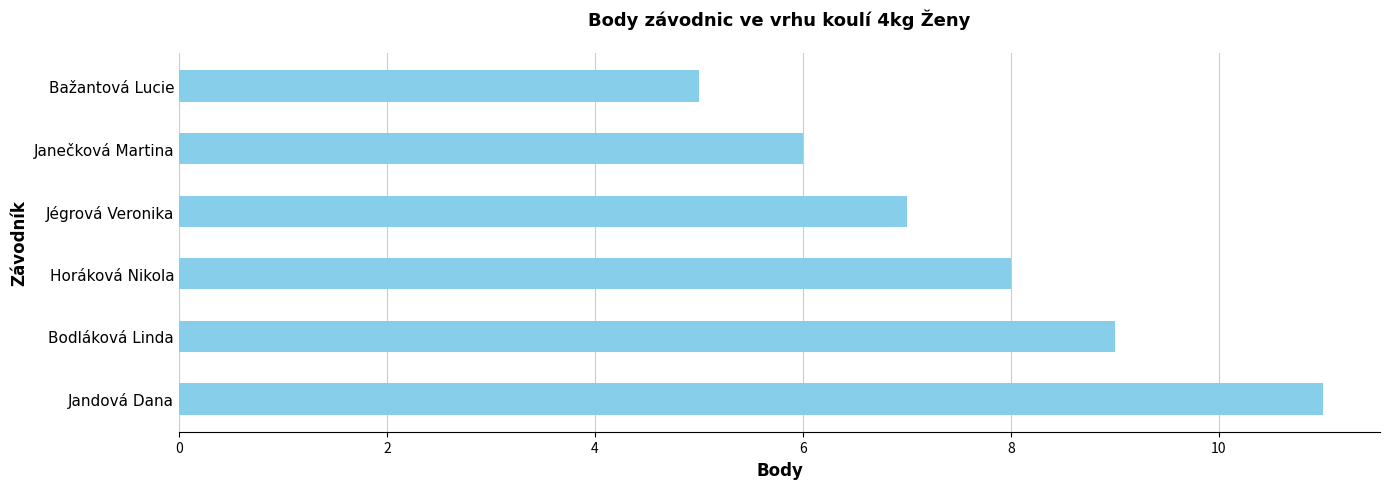

Reading bottom to top, what are all the values shown in this chart?

Jandová Dana=11	Bodláková Linda=9	Horáková Nikola=8	Jégrová Veronika=7	Janečková Martina=6	Bažantová Lucie=5